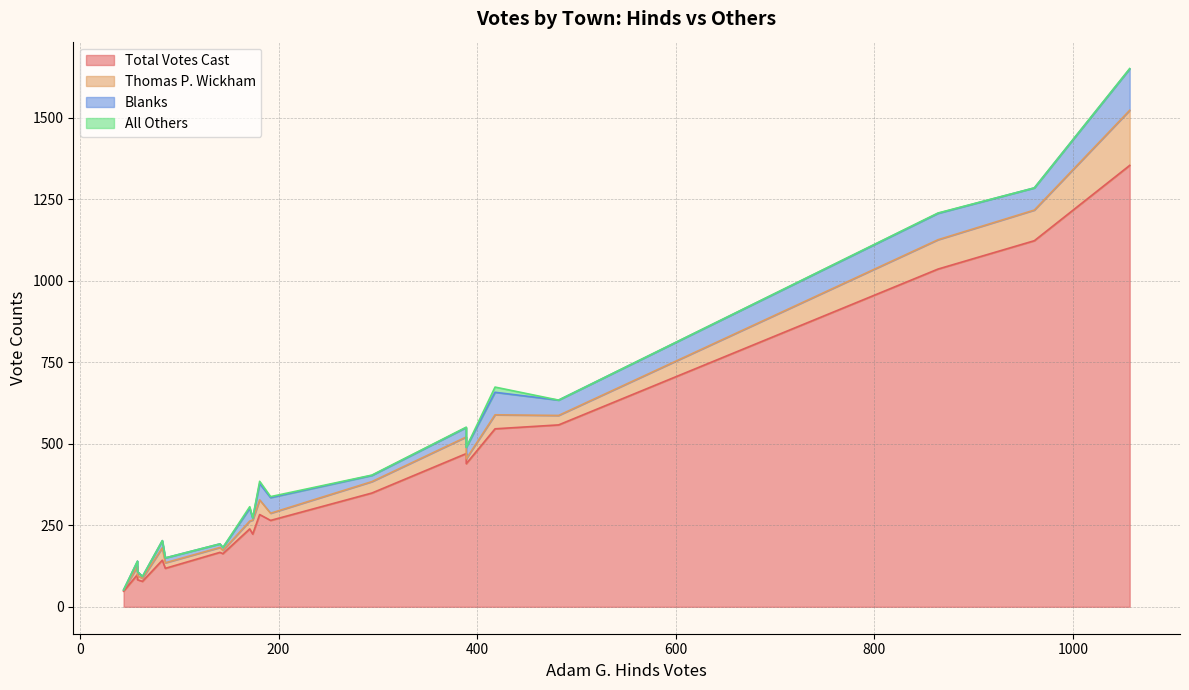

How many lines are shown in the chart?

4